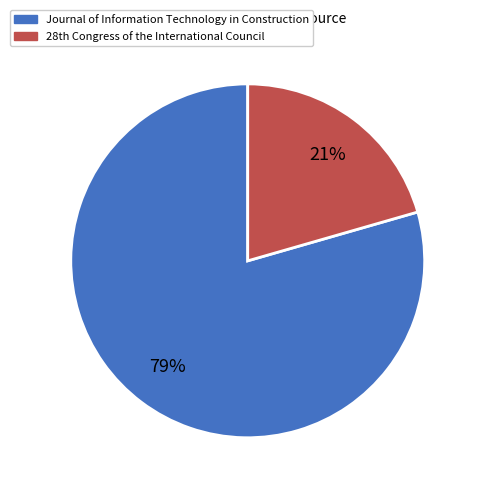

Which slice is the largest?

Journal of Information Technology in Construction